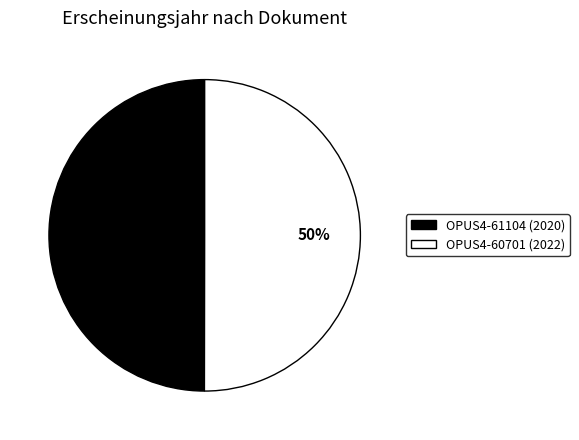

True or false: OPUS4-60701 (2022) accounts for 50% of the total.

True